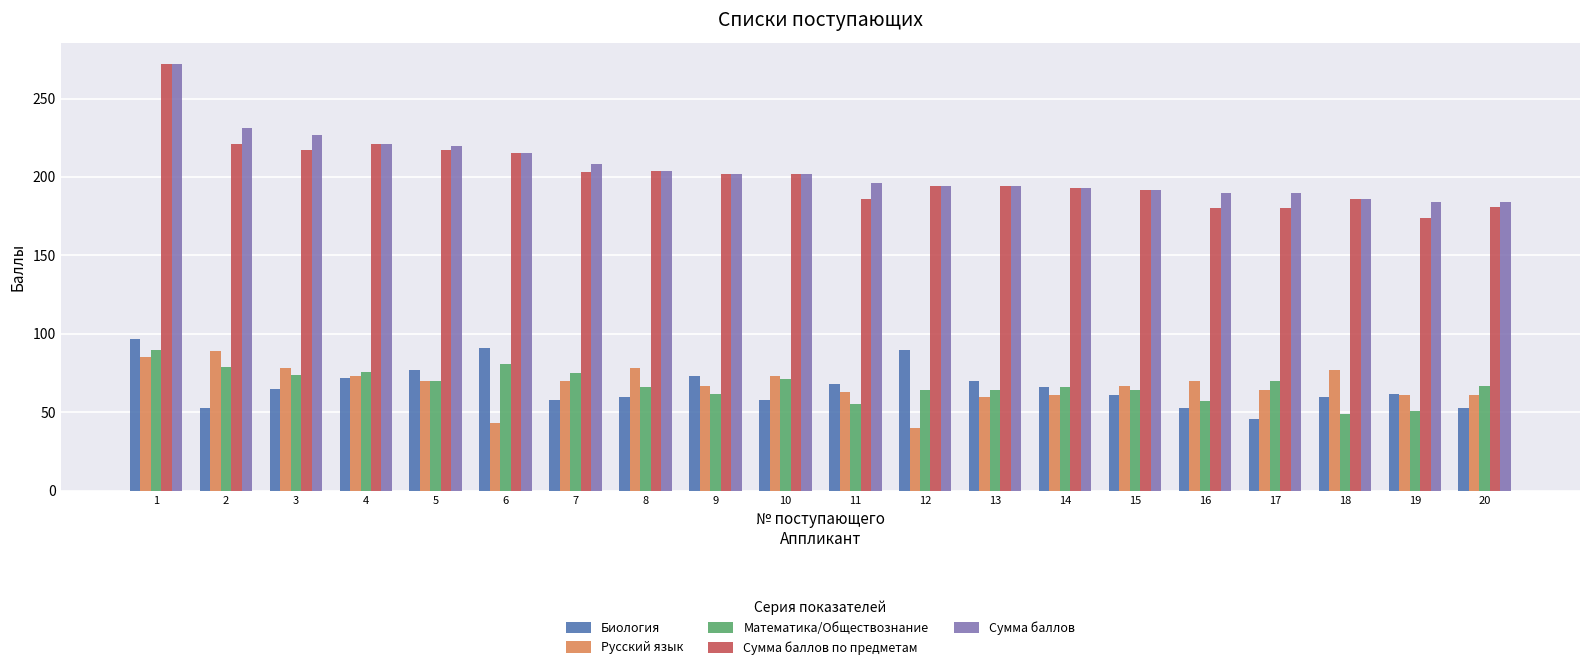

What is the difference between the highest and lowest values at 6?

172